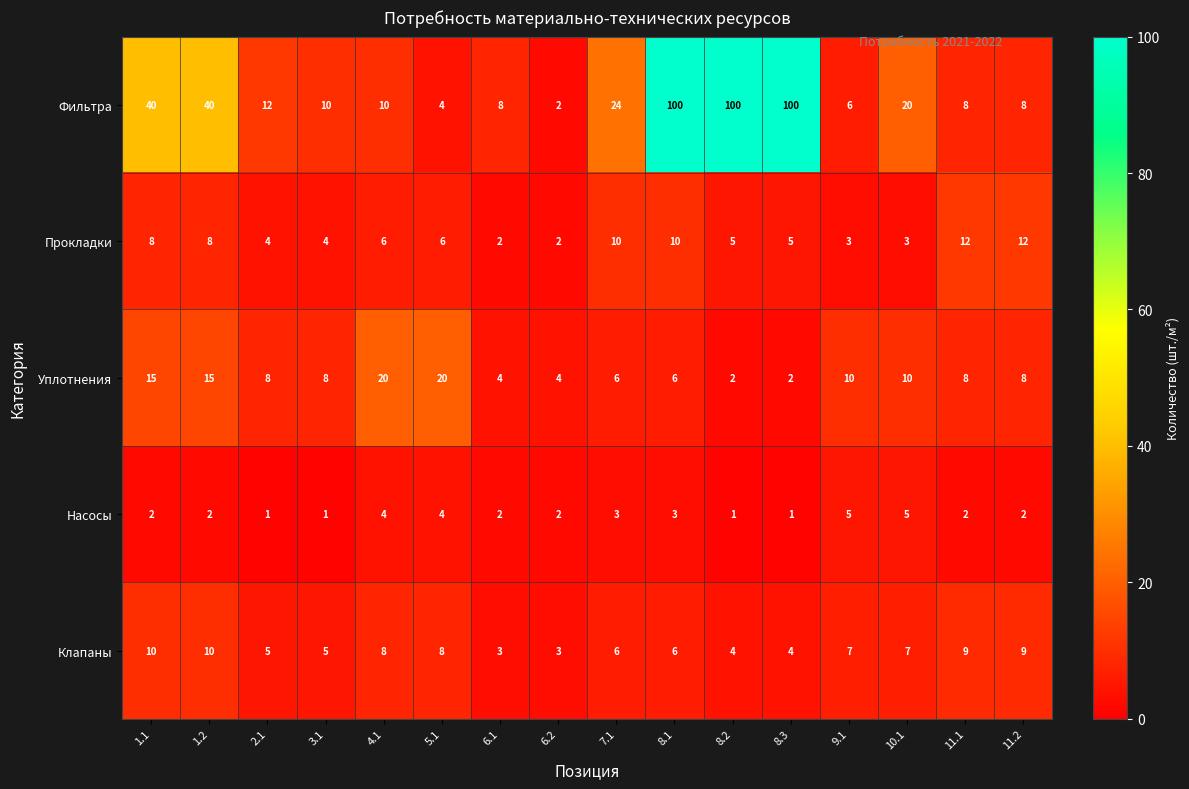

What is the difference between the maximum and minimum values in the Насосы series?

4